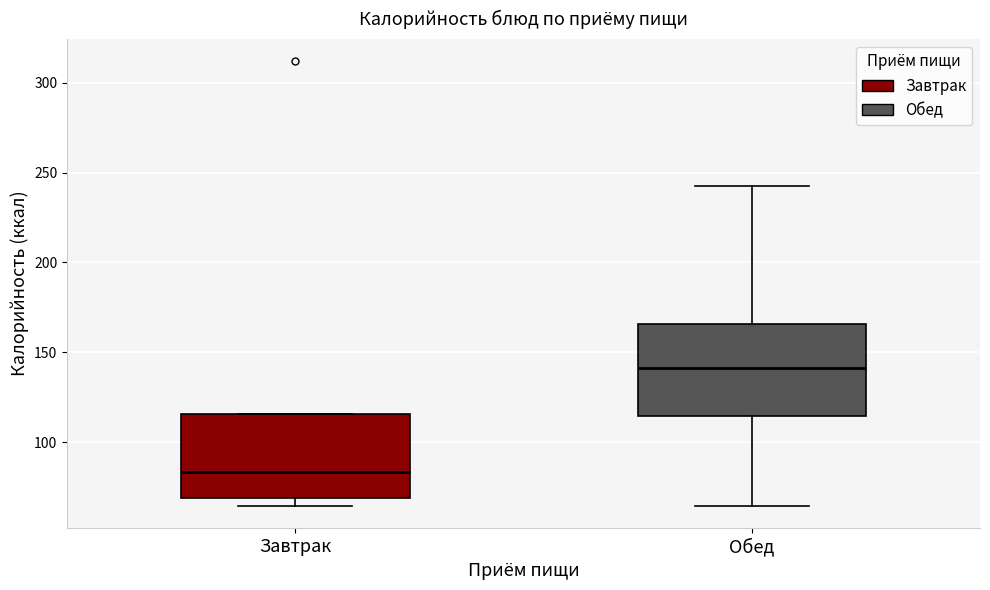

Which box has the lowest median line?

Завтрак